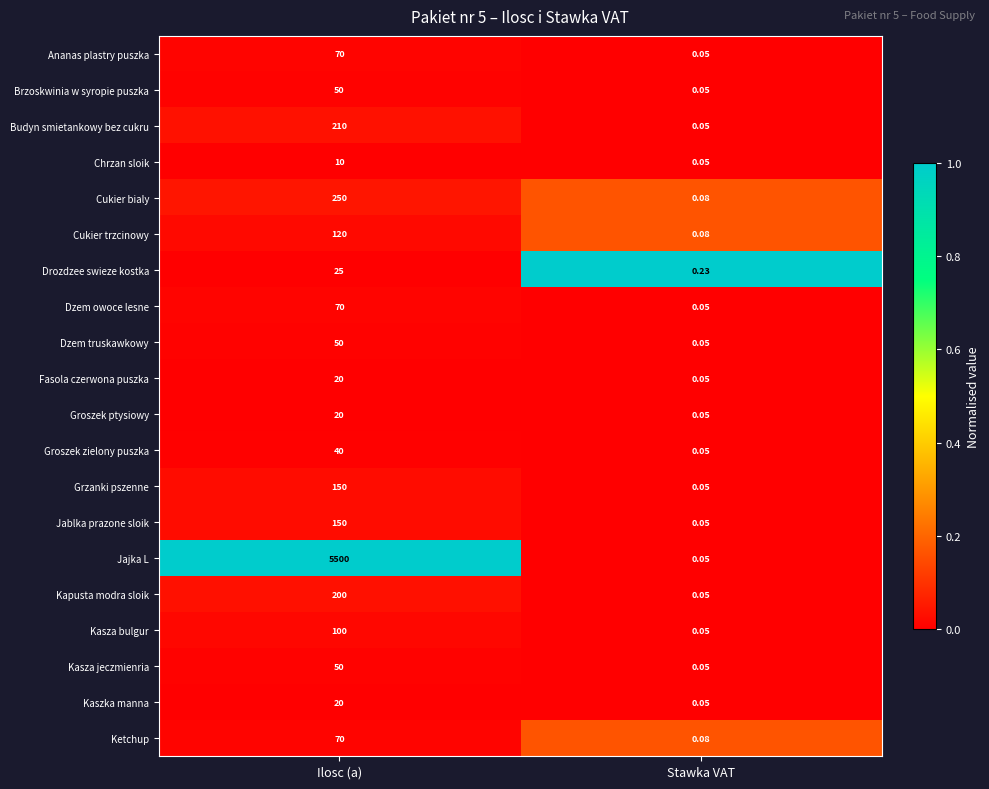

Rank the categories by Jajka L value from highest to lowest.

Ilosc (a), Stawka VAT